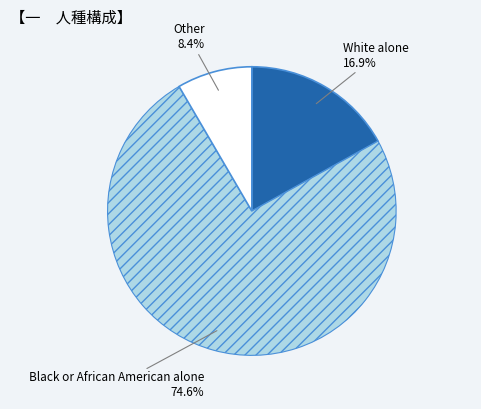

Is Black or African American alone the majority of the pie?

Yes